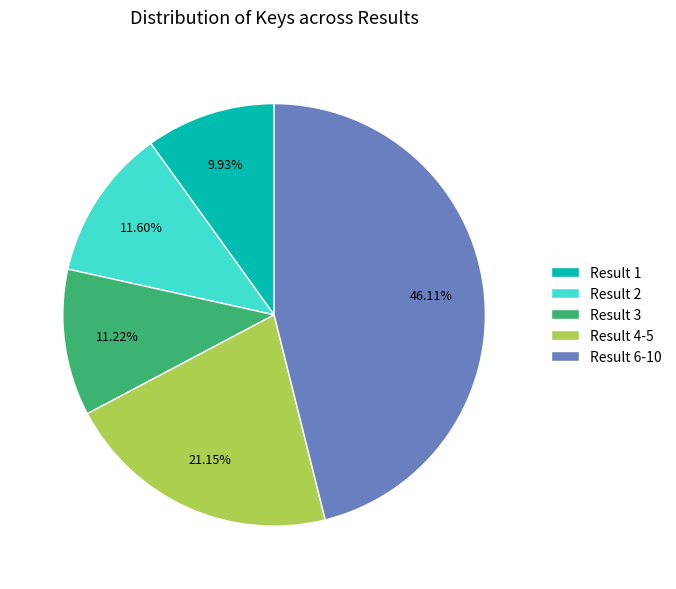

Combined, do Result 1 and Result 2 account for over 50%?

No